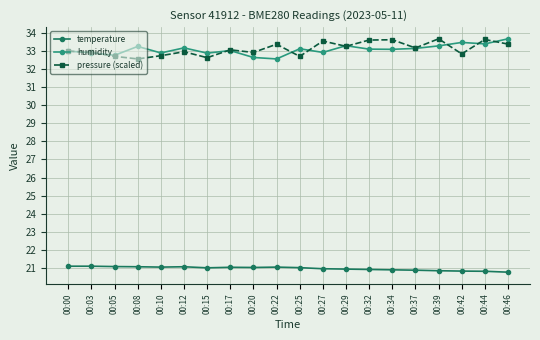

What is the difference between the highest and lowest values at 00:20?

11.9